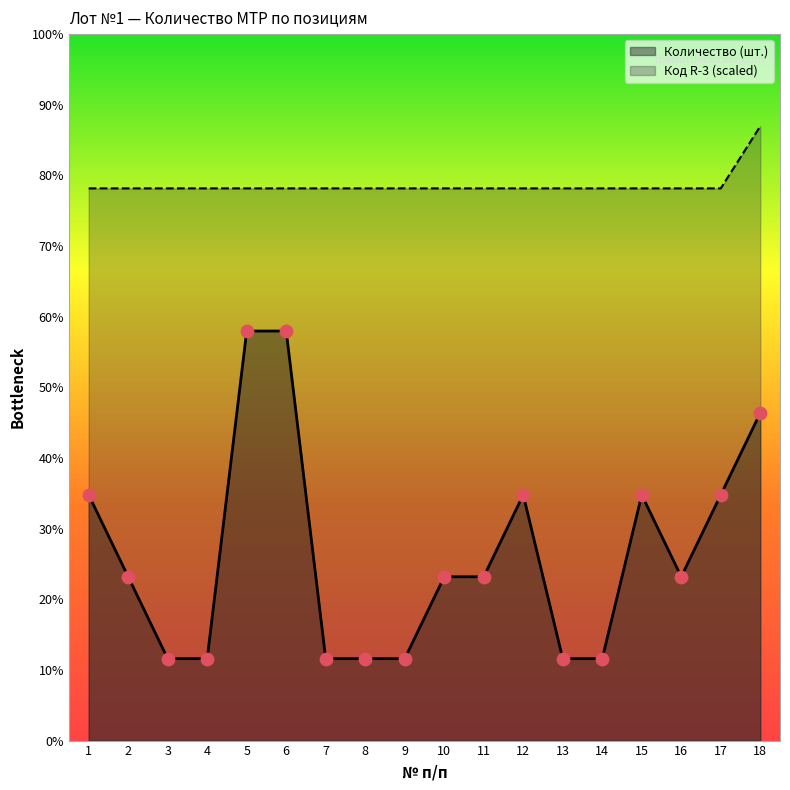

Which series reaches the maximum Y coordinate?

Код R-3